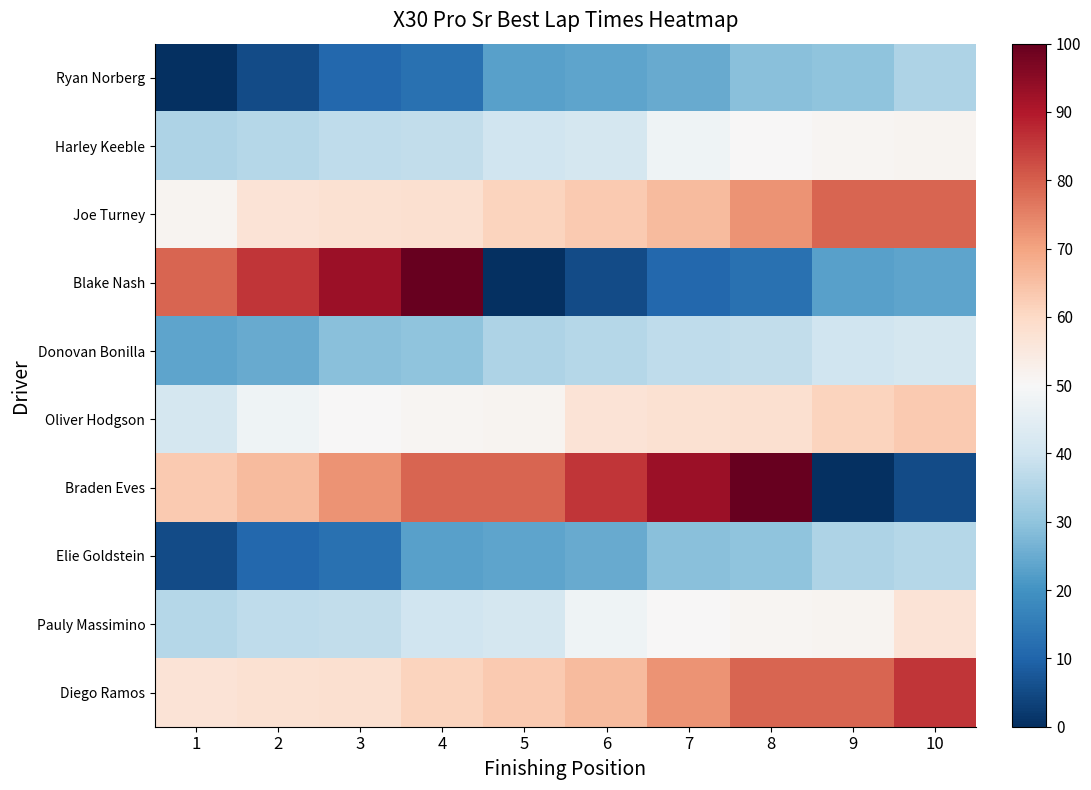

Reading left to right, transcribe all the data shown in this chart.

Ryan Norberg: 1=0.0	2=5.3	3=10.8	4=12.6	5=22.9	6=23.6	7=24.8	8=28.9	9=29.8	10=34.7
Harley Keeble: 1=34.7	2=35.6	3=37.4	4=37.9	5=39.9	6=41.2	7=47.8	8=50.1	9=51.0	10=51.5
Joe Turney: 1=51.5	2=56.8	3=57.7	4=58.1	5=61.2	6=63.2	7=65.8	8=72.5	9=78.9	10=79.2
Blake Nash: 1=79.2	2=85.7	3=92.6	4=100.0	5=0.0	6=5.3	7=10.8	8=12.6	9=22.9	10=23.6
Donovan Bonilla: 1=23.6	2=24.8	3=28.9	4=29.8	5=34.7	6=35.6	7=37.4	8=37.9	9=39.9	10=41.2
Oliver Hodgson: 1=41.2	2=47.8	3=50.1	4=51.0	5=51.5	6=56.8	7=57.7	8=58.1	9=61.2	10=63.2
Braden Eves: 1=63.2	2=65.8	3=72.5	4=78.9	5=79.2	6=85.7	7=92.6	8=100.0	9=0.0	10=5.3
Elie Goldstein: 1=5.3	2=10.8	3=12.6	4=22.9	5=23.6	6=24.8	7=28.9	8=29.8	9=34.7	10=35.6
Pauly Massimino: 1=35.6	2=37.4	3=37.9	4=39.9	5=41.2	6=47.8	7=50.1	8=51.0	9=51.5	10=56.8
Diego Ramos: 1=56.8	2=57.7	3=58.1	4=61.2	5=63.2	6=65.8	7=72.5	8=78.9	9=79.2	10=85.7